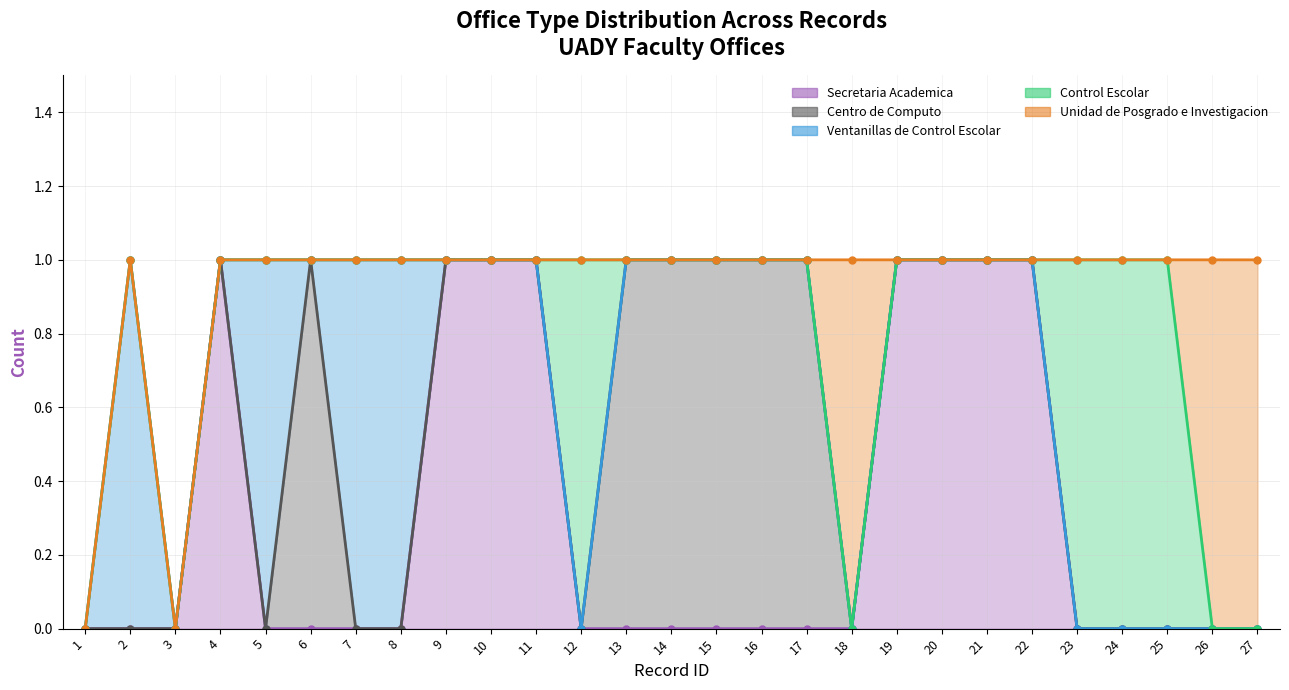

Read the Secretaria Academica value at 21.

1